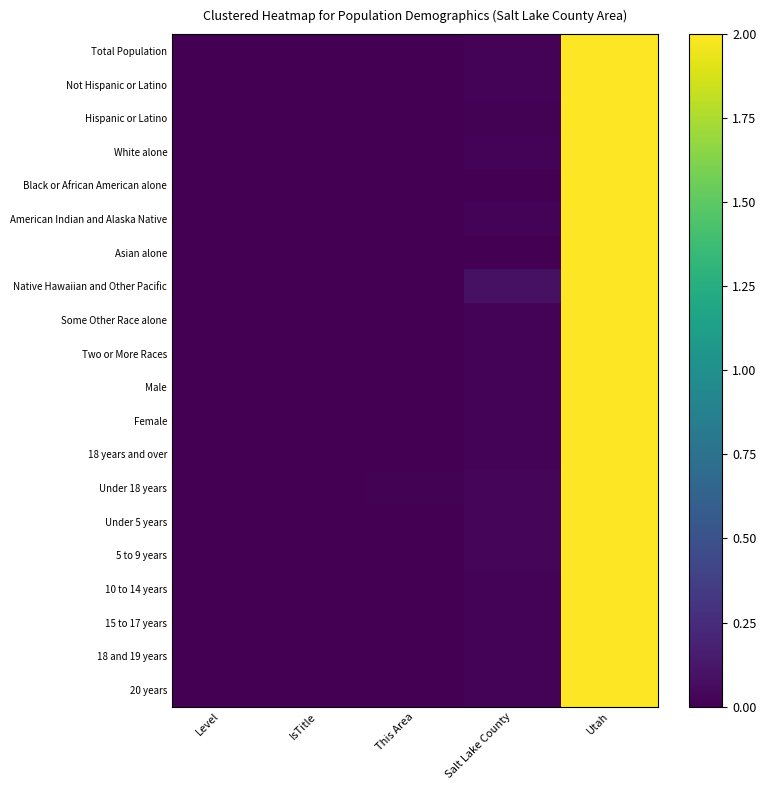

Which label corresponds to the smallest value in the chart?

Level